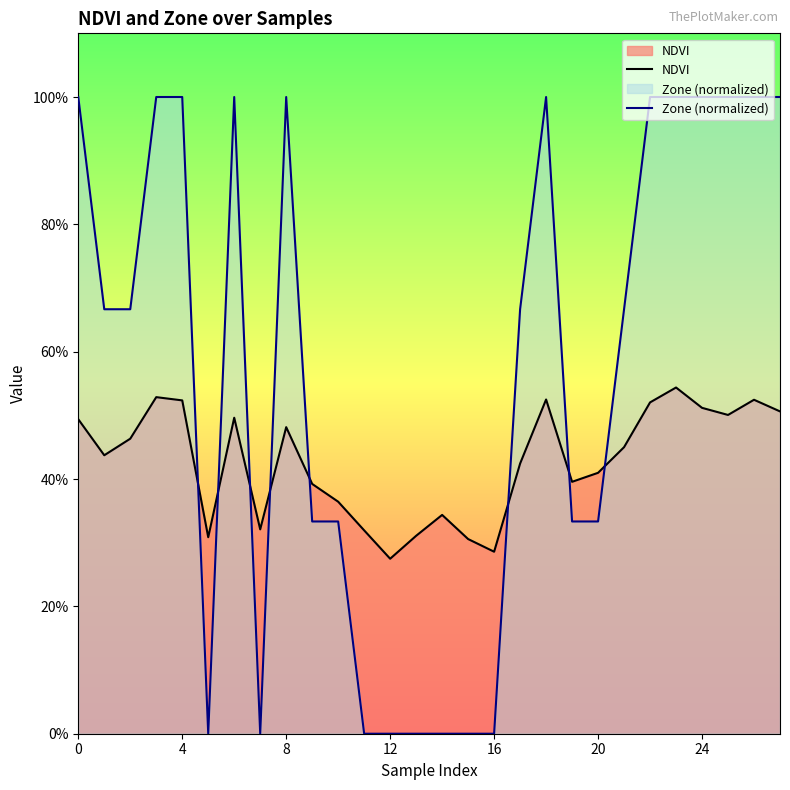

What is the difference between the highest and lowest values at 23?

0.5